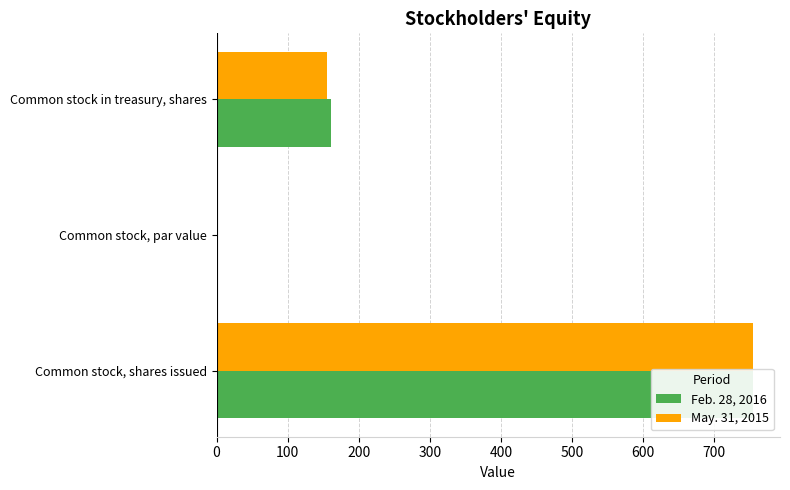

Count the number of data series in this chart.

2